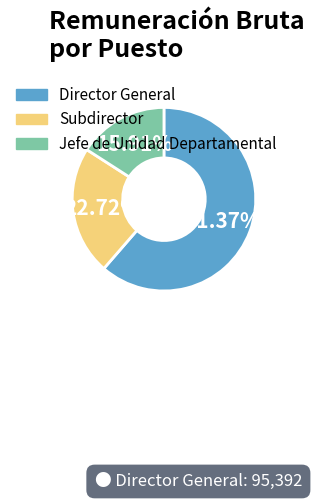

How many slices are in this pie chart?

3